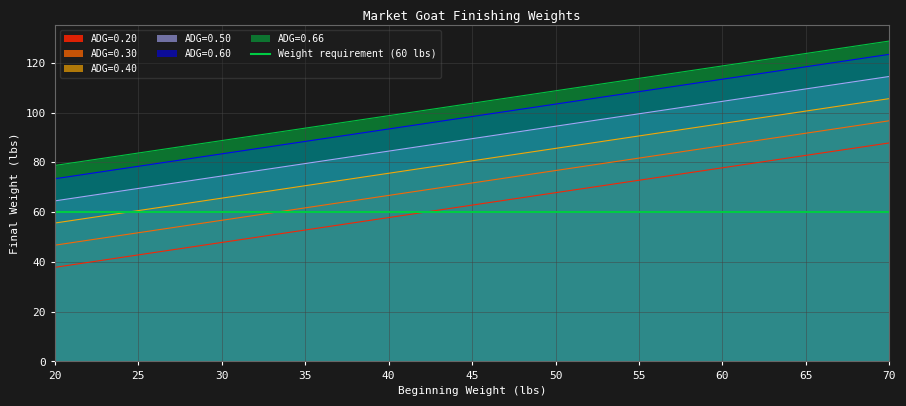

Which label corresponds to the smallest value in the chart?

20